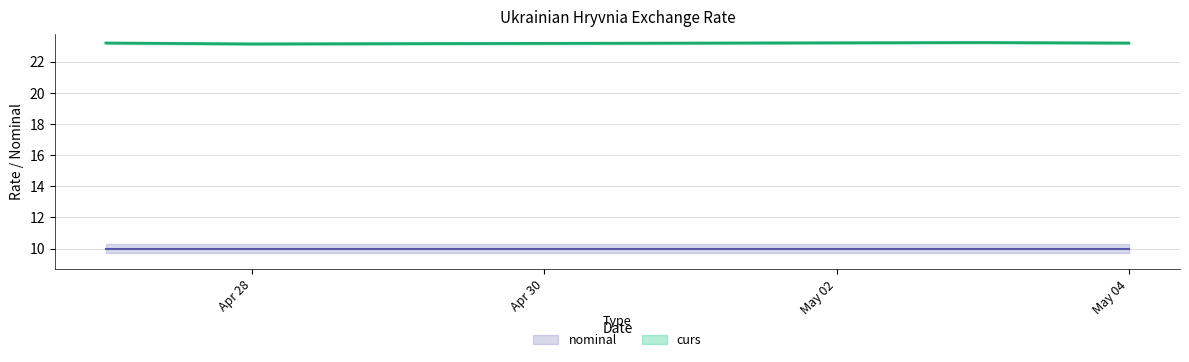

What is the sum of the values at 2024-04-27 and 2024-05-04?

46.4